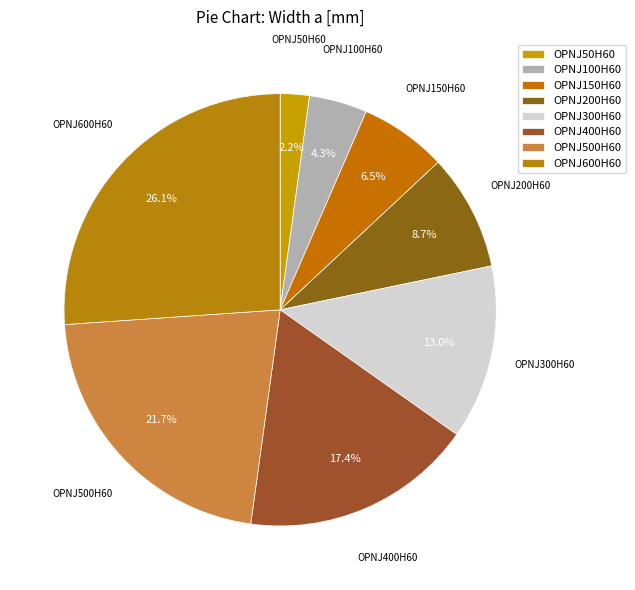

Is it true that OPNJ200H60 is 9% of the pie?

True